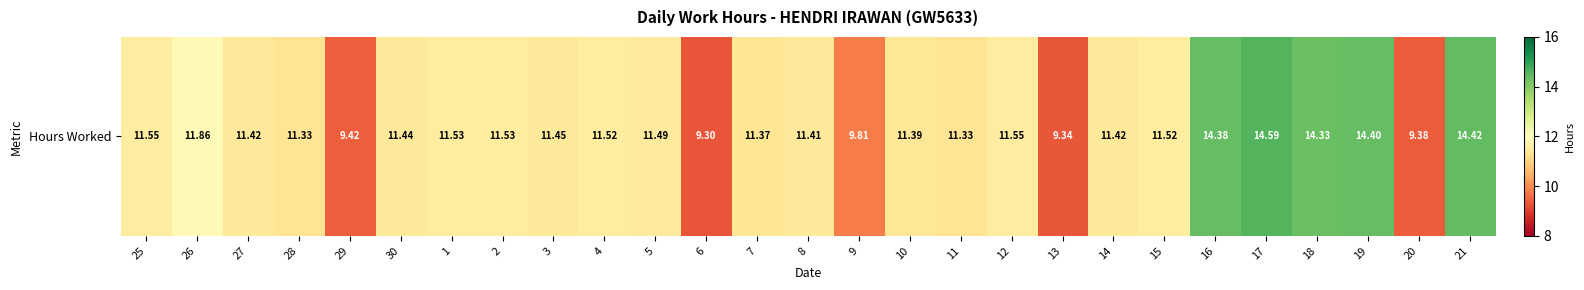

The chart shows a value of 9.9 at 17. True or false?

False